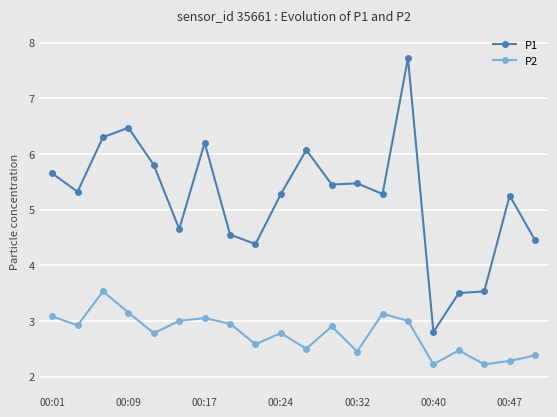

At how many categories does at least one series exceed 6?

5